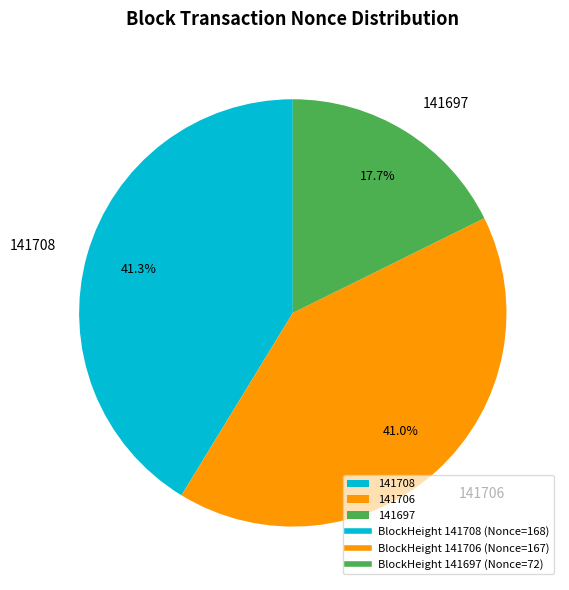

Is 141706 the majority of the pie?

No